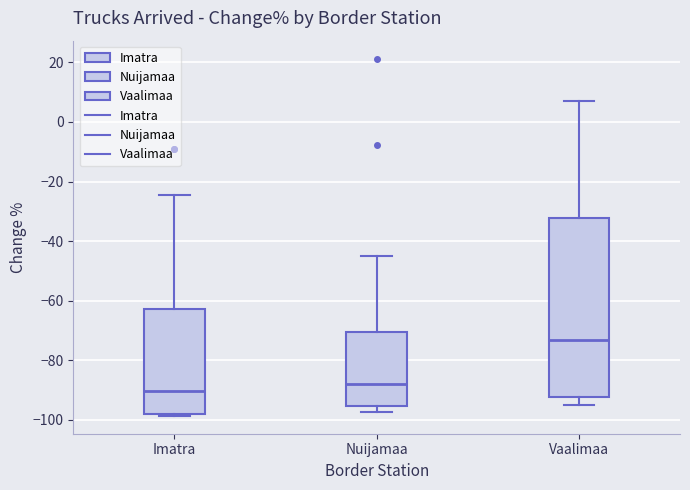

Where does the lower whisker of the box for Nuijamaa end on the y-axis? The values are not printed on the chart, so give them approximately, as read against the axis.

-98